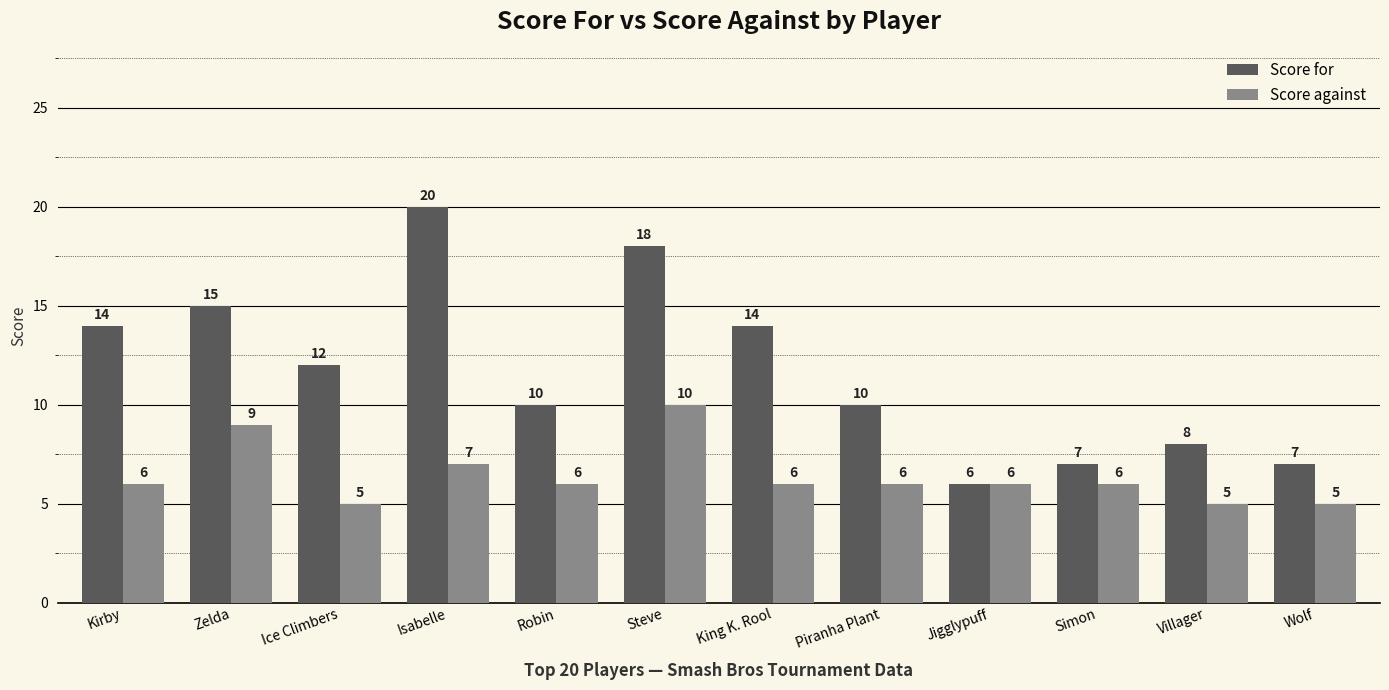

What is the value of the Score against bar at the 11th from the left?

5